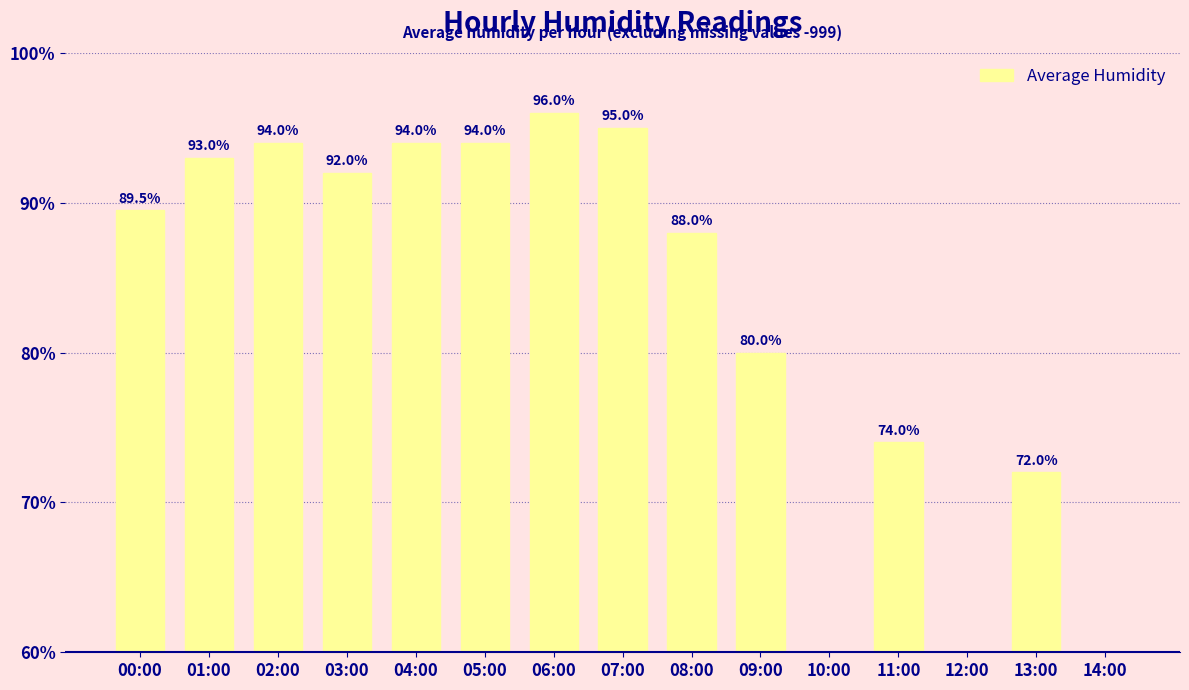

What is the label of the 15th bar from the left?

14:00